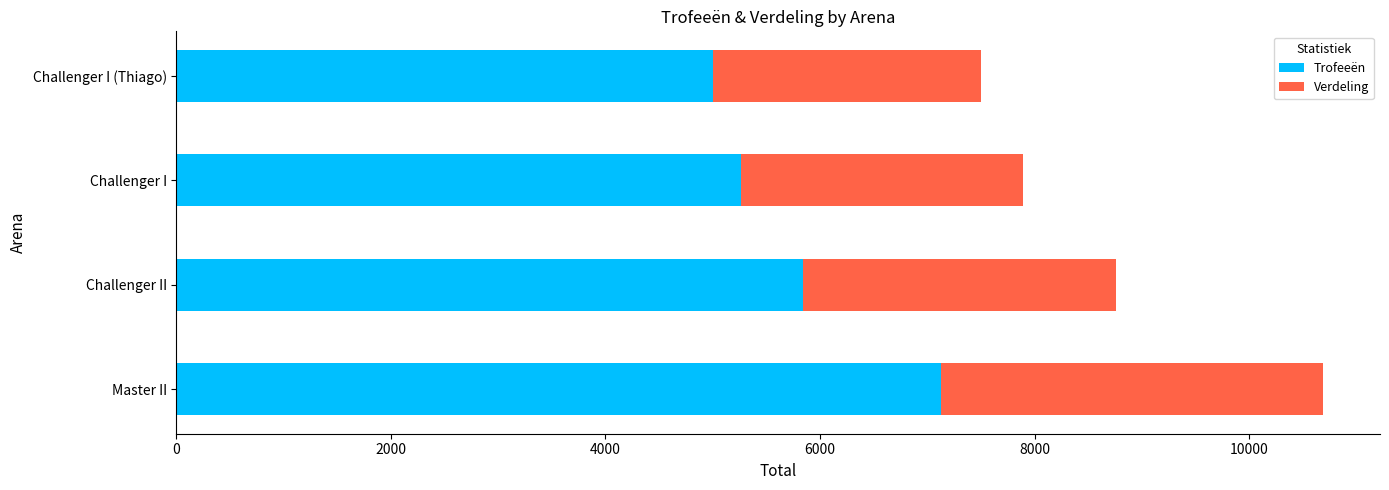

At which category is the sum across all series the highest?

Master II